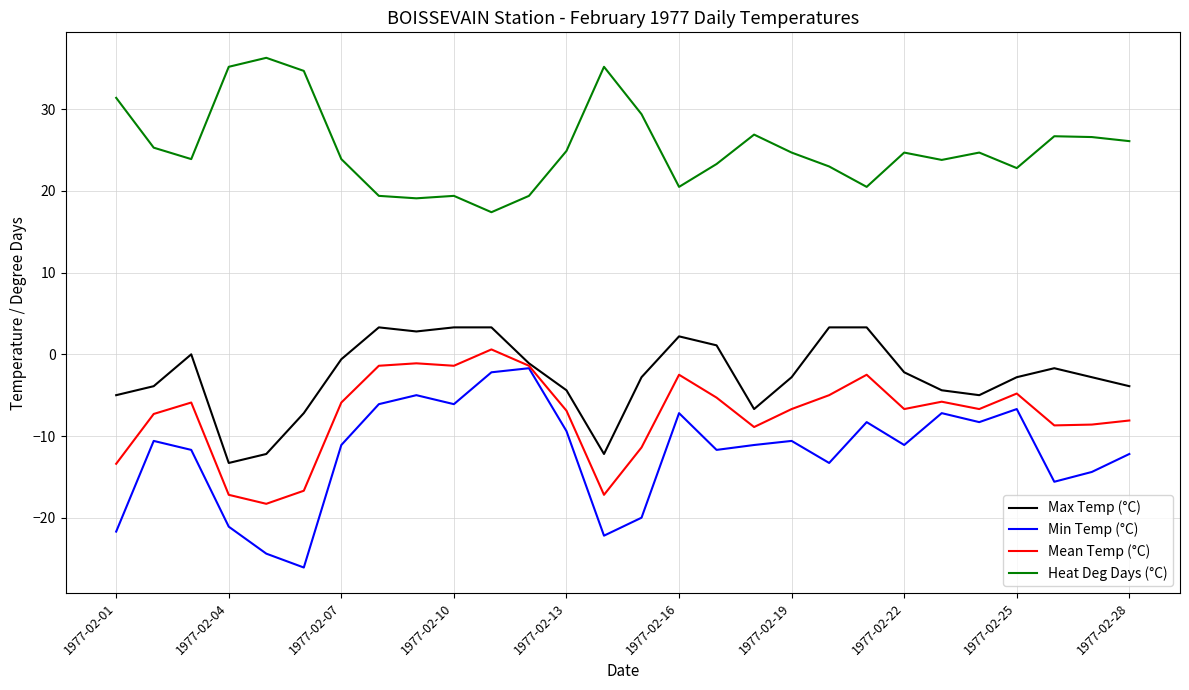

What is the maximum value shown in the chart?

36.3